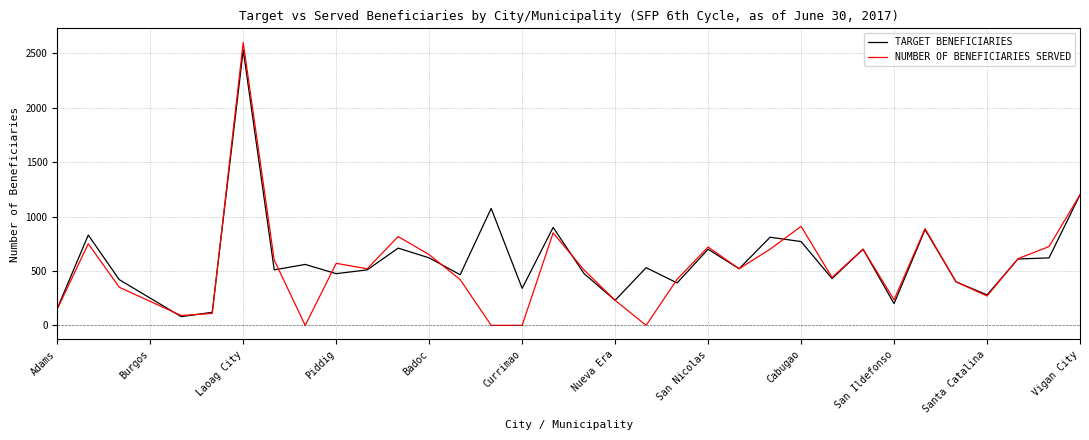

How many lines are shown in the chart?

2